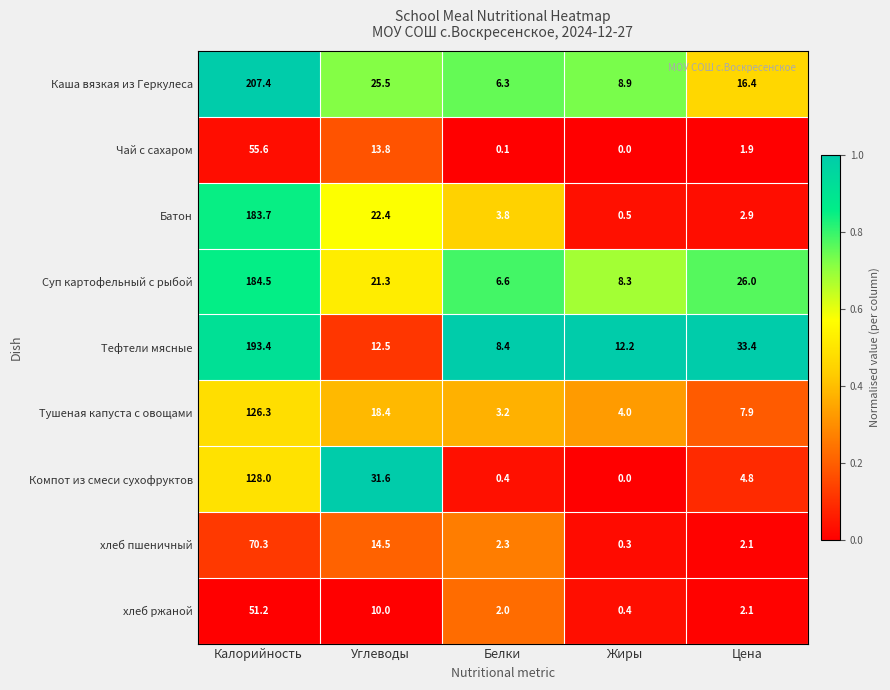

The value of Чай с сахаром at Углеводы is 13.8. True or false?

True